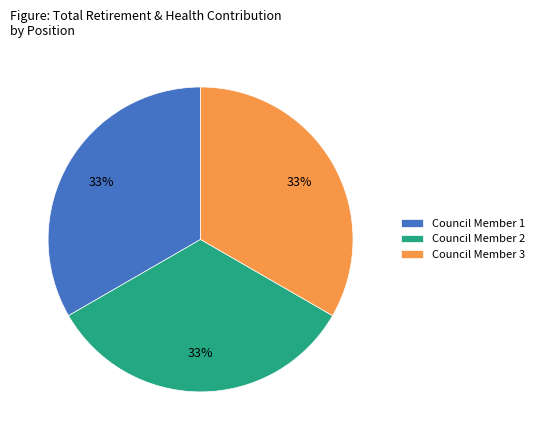

Does any single category account for the majority?

No